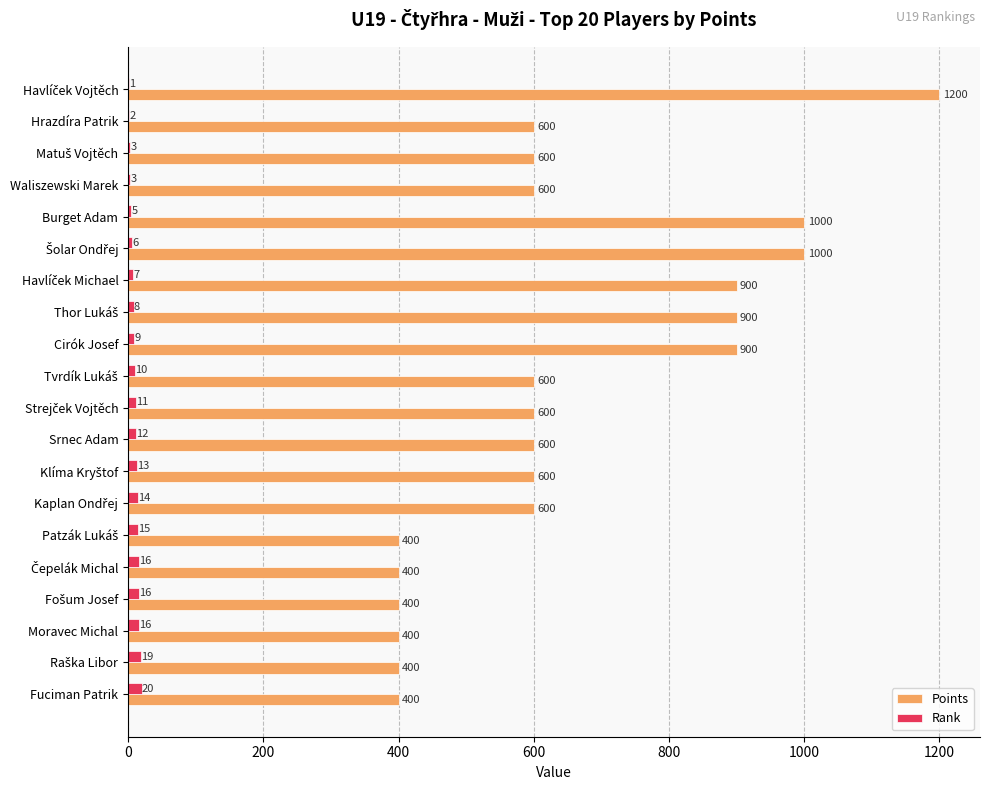

What is the average value of the Rank series?

10